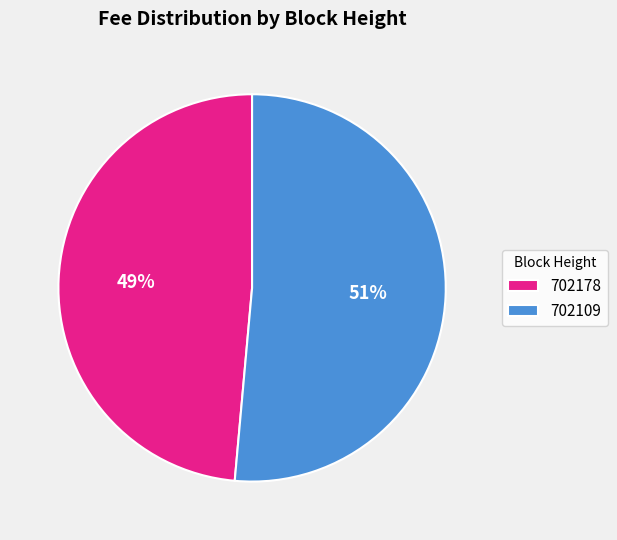

How many segments does this pie chart have?

2